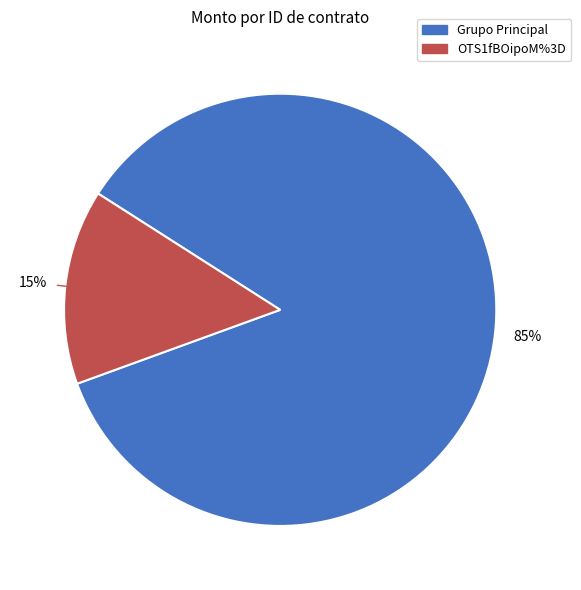

Is there any slice that represents more than half of the pie?

Yes